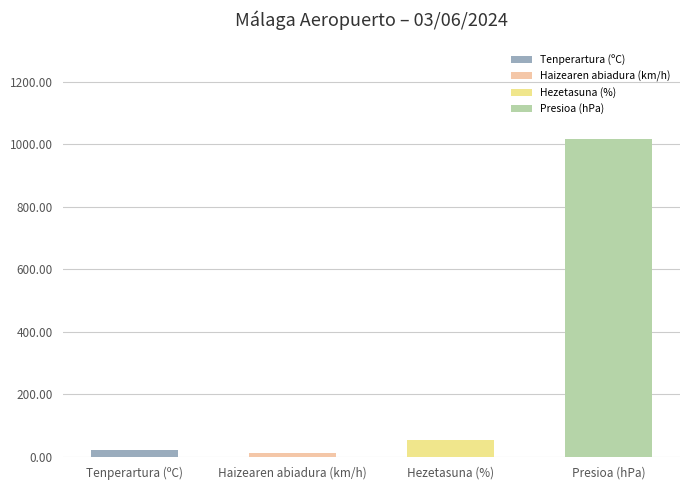

What is the maximum value for Haizearen abiadura (km/h)?

18.0